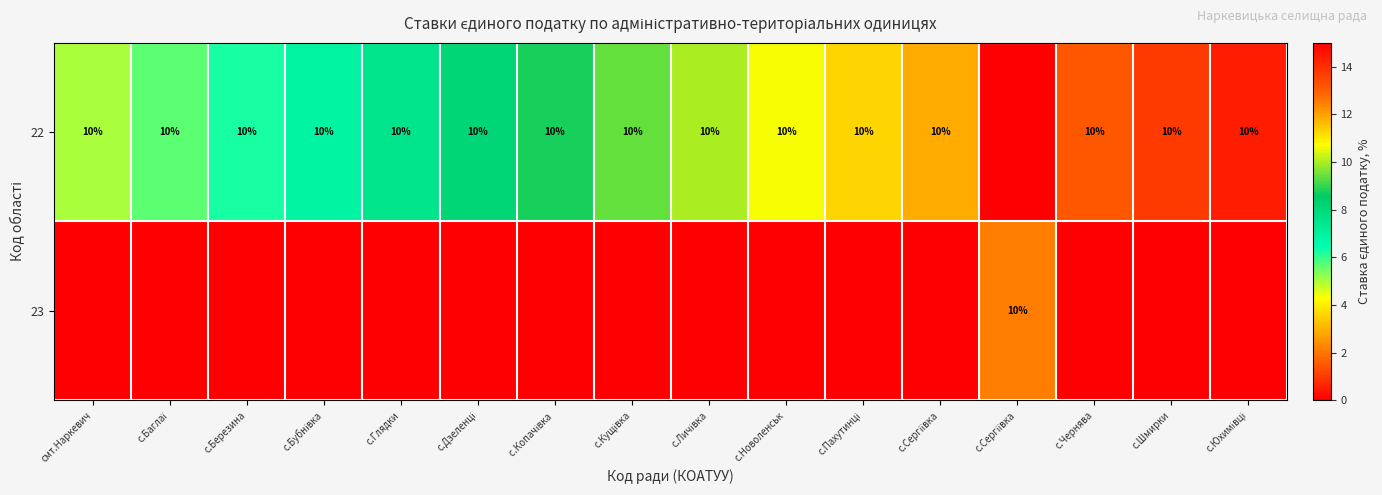

Which series has the largest range (max minus min)?

row_0